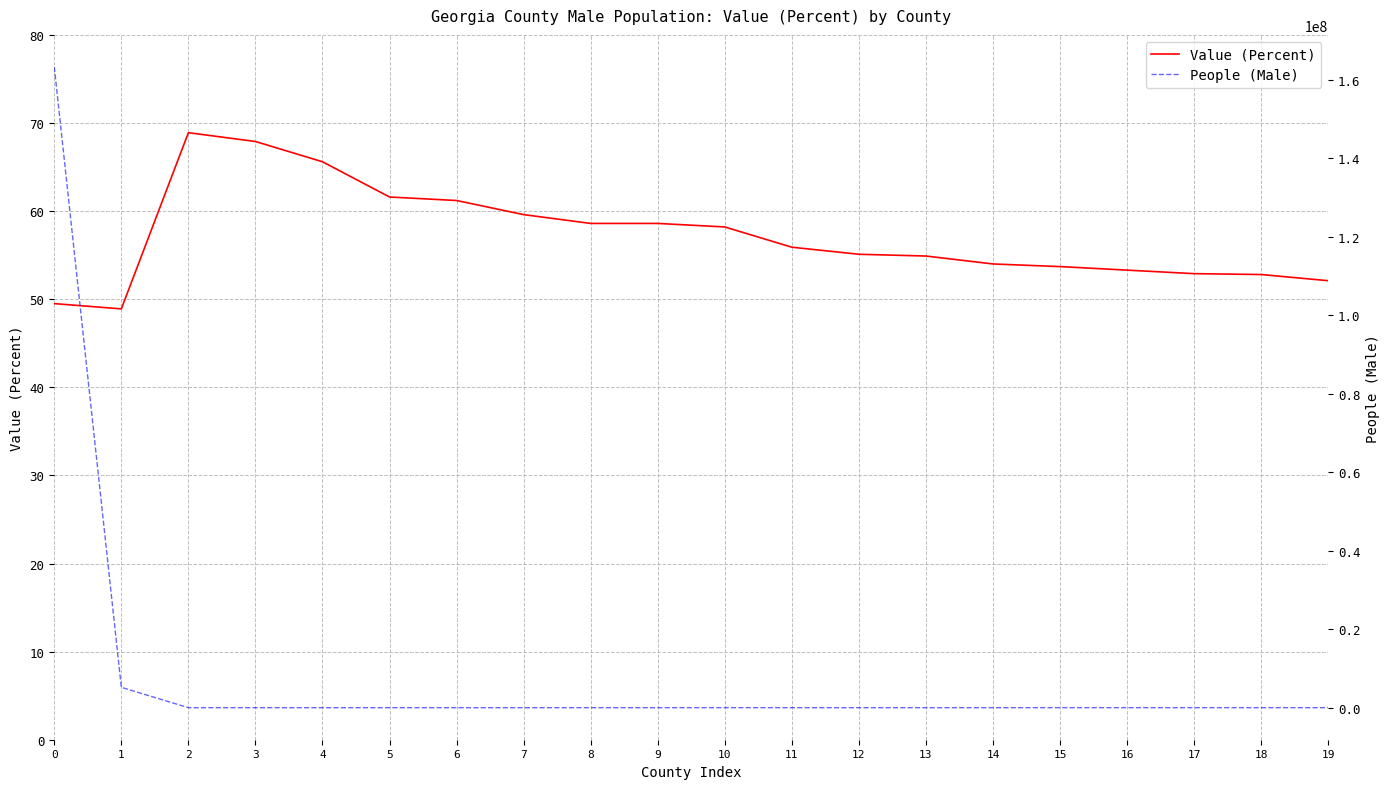

At 18, list the series in order from largest to smallest.

People (Male), Value (Percent)